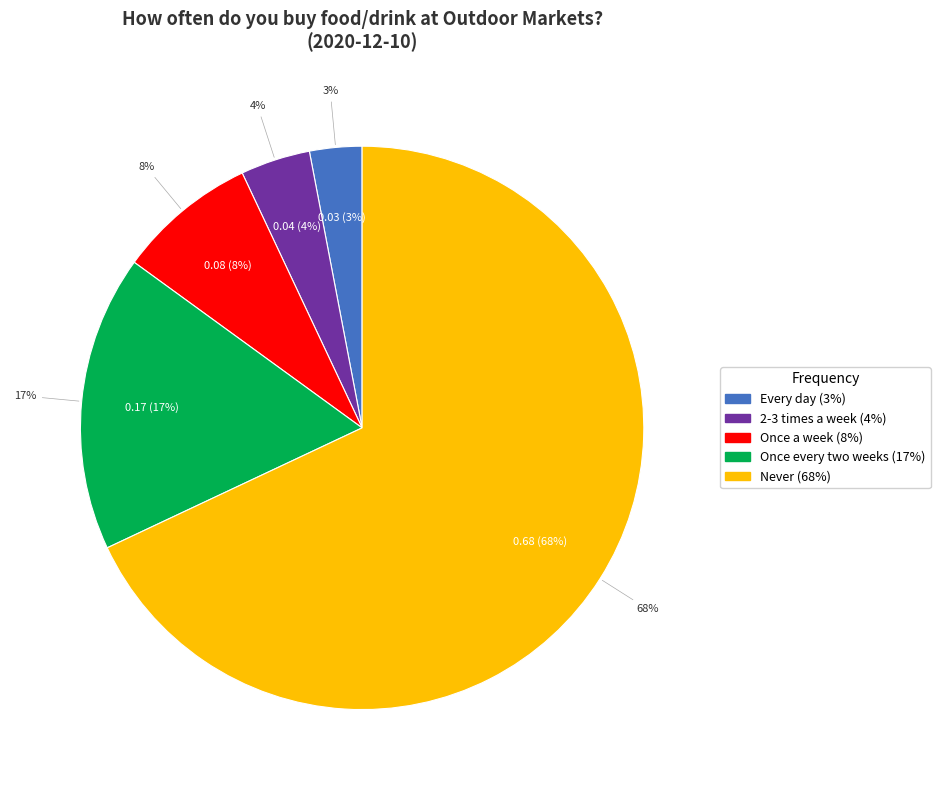

Between 2-3 times a week and Once every two weeks, which is larger?

Once every two weeks